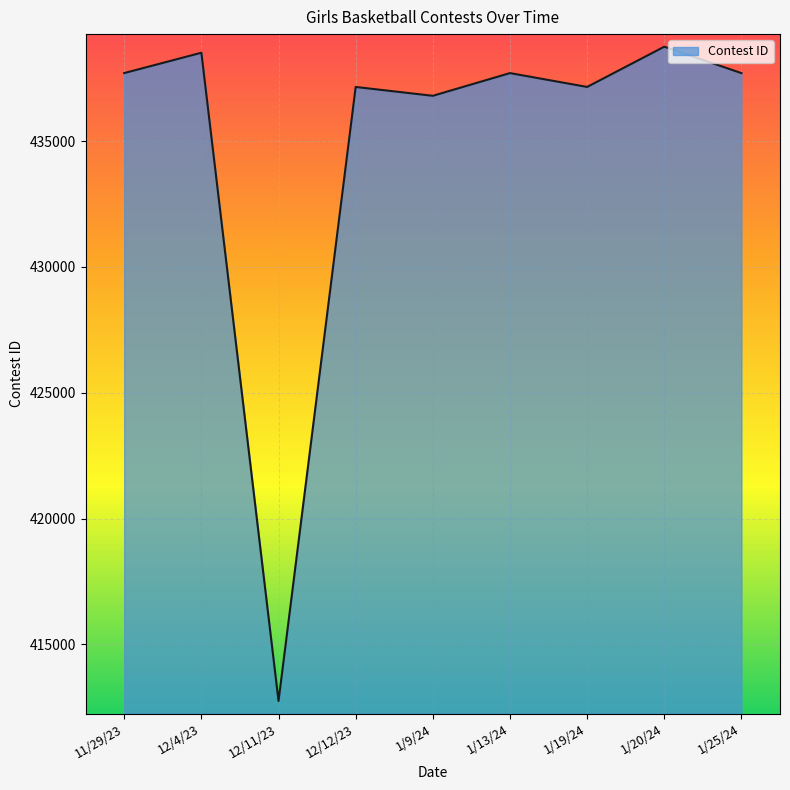

What is the maximum value shown in the chart?

438752